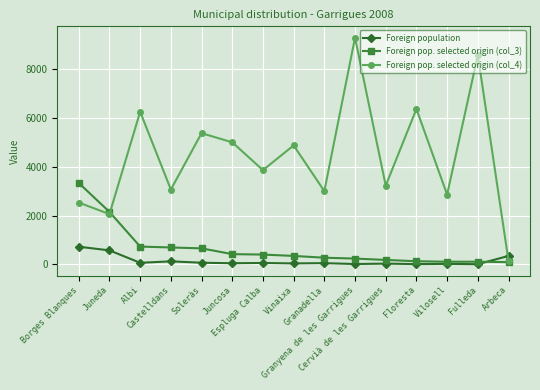

How many lines are shown in the chart?

3